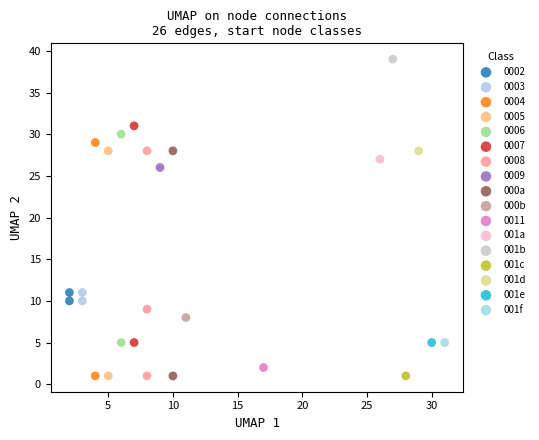

What are all the series names shown in the legend?

0002, 0003, 0004, 0005, 0006, 0007, 0008, 0009, 000a, 000b, 0011, 001a, 001b, 001c, 001d, 001e, 001f